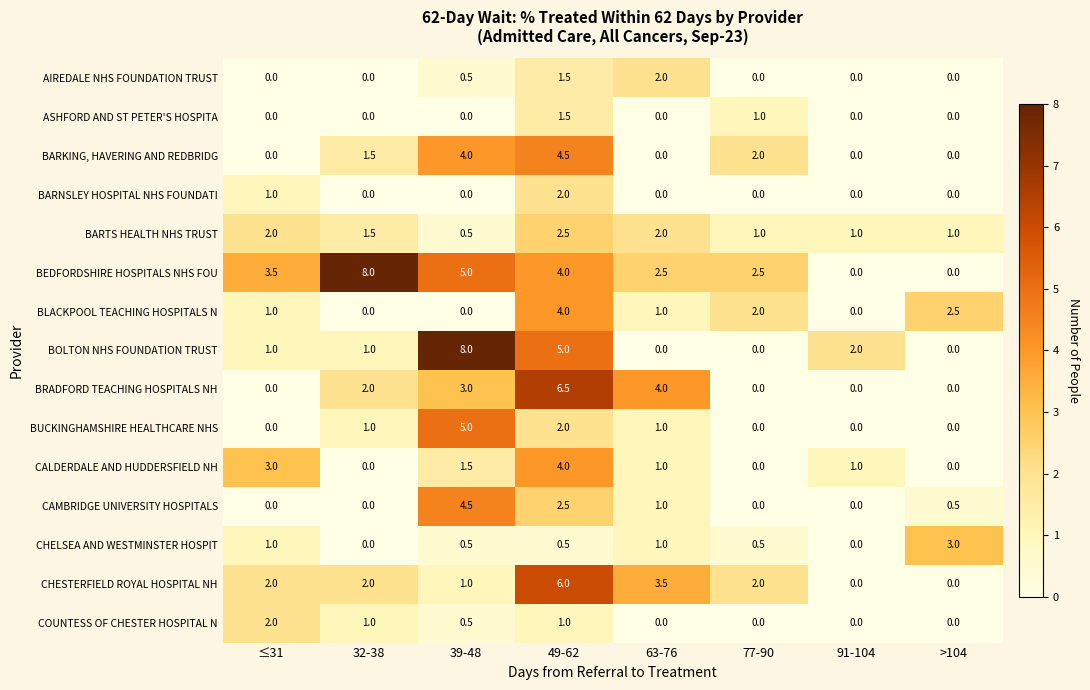

What is the greatest value displayed?

8.0